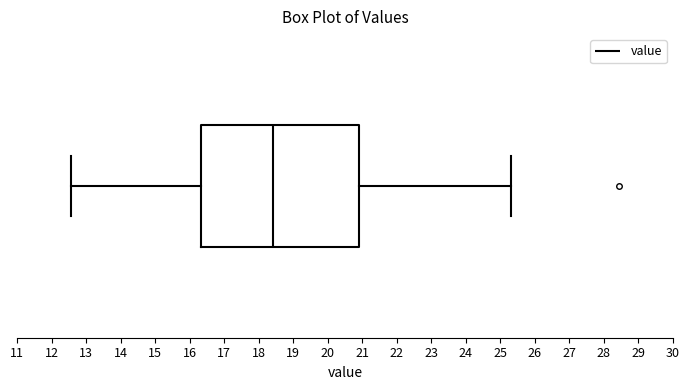

Read this box plot against the x-axis: the position of the median line, the range covered by the box, and the ends of both whiskers. The values are not printed on the chart, so give them approximately, as read against the axis.

median 18.4, box 16.3 to 20.9, whiskers 12.6 to 25.3